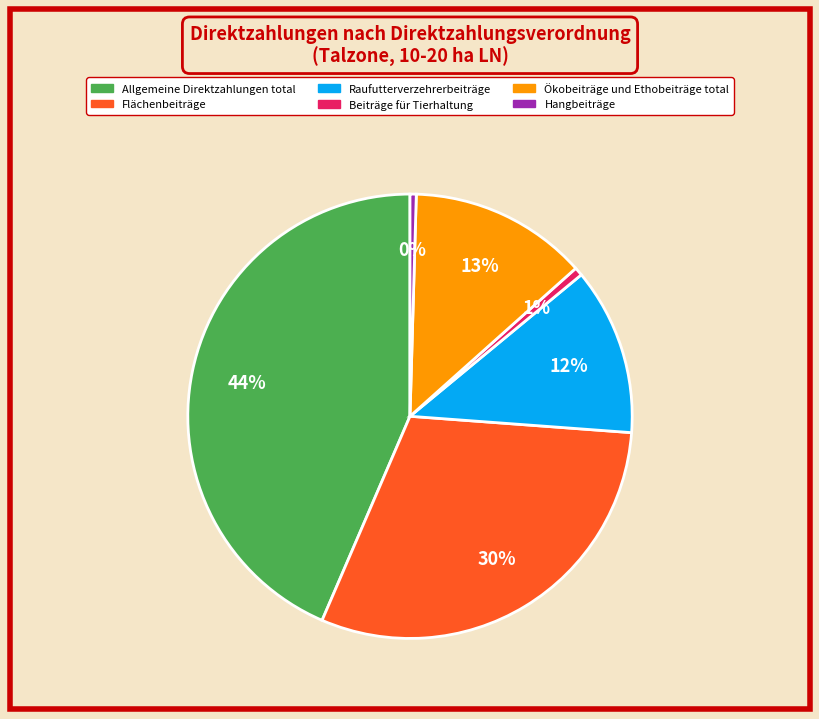

What is the largest slice in the pie chart?

Allgemeine Direktzahlungen total